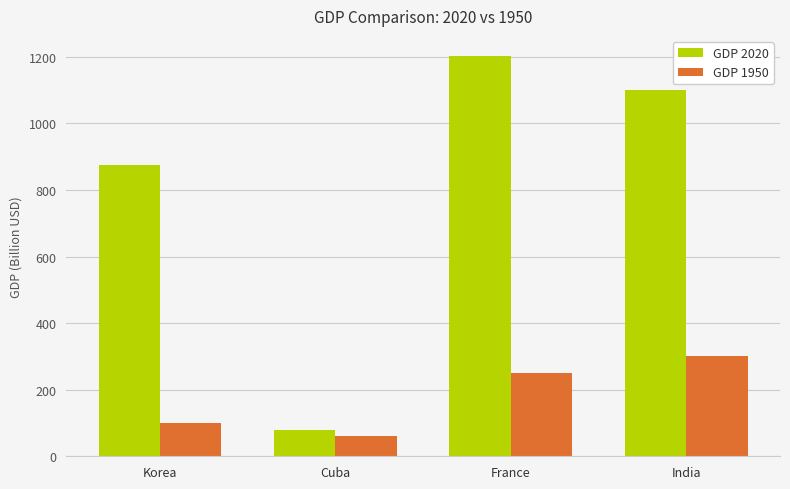

What are all the series names shown in the legend?

GDP 2020, GDP 1950